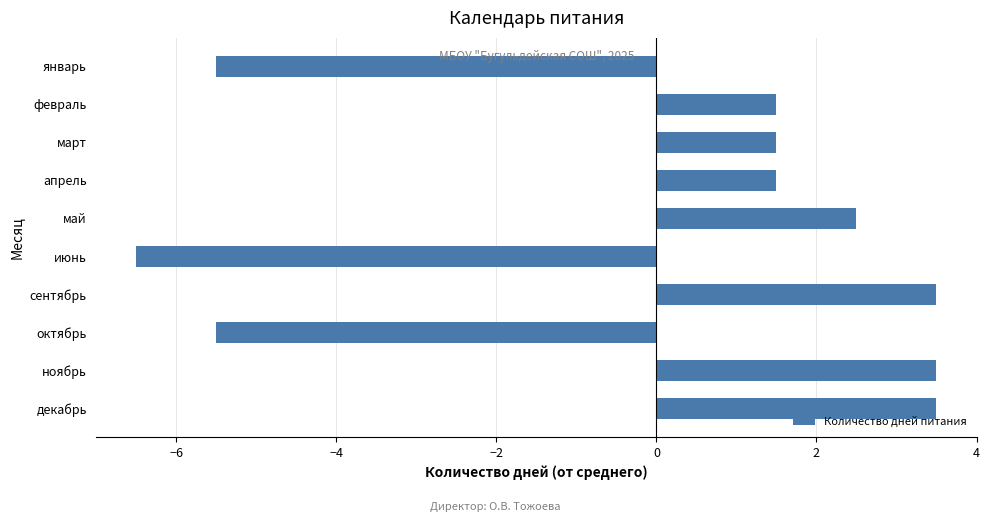

The chart shows a value of 3.5 at декабрь. True or false?

True